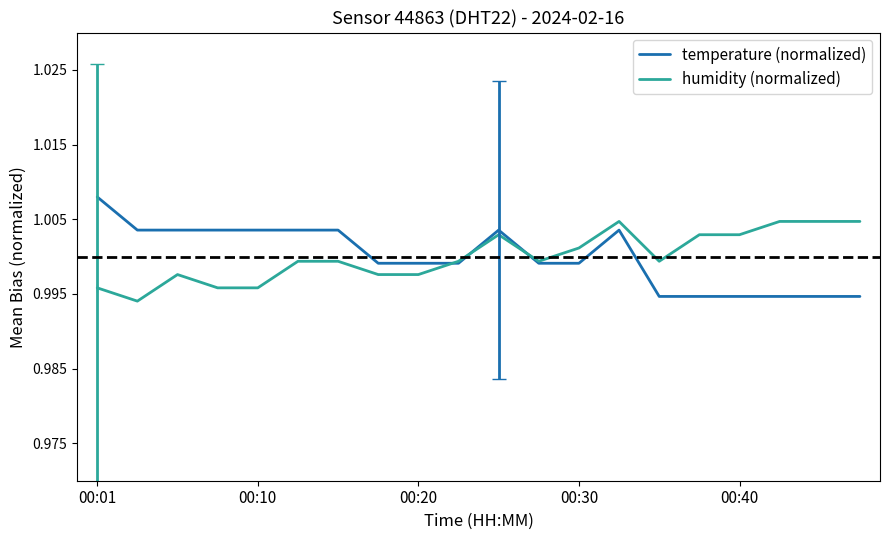

List the series in order of their peak value, lowest first.

humidity (normalized), temperature (normalized)